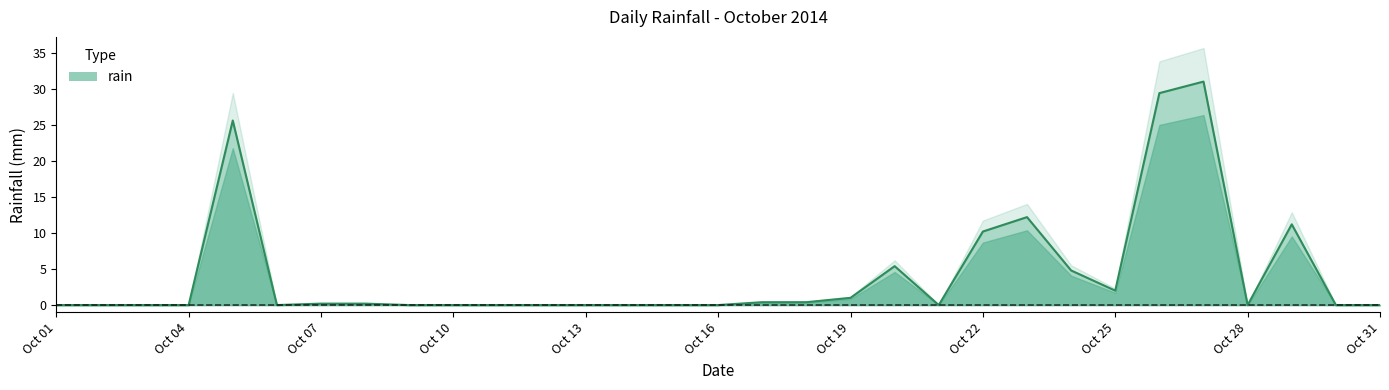

How many points are lower than both their immediate neighbors (excluding endpoints)?

4